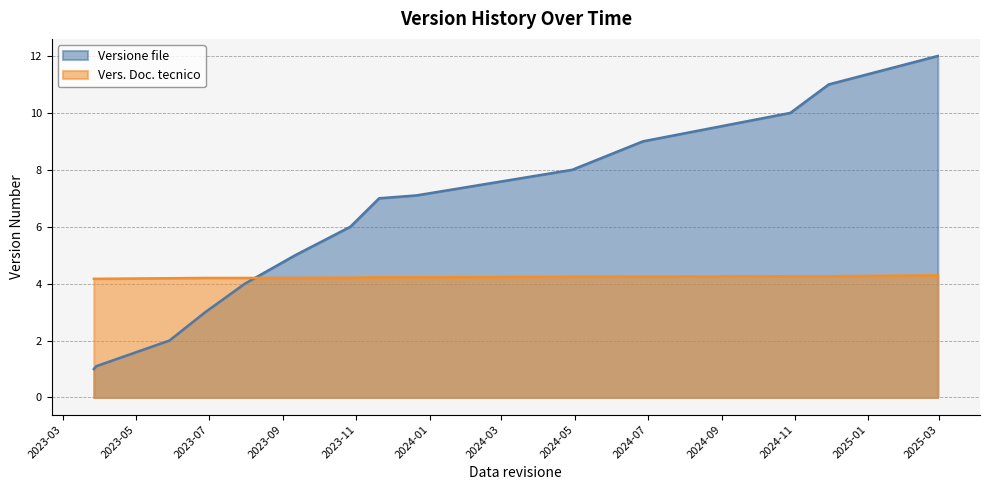

Between 2023-06-28 and 2025-02-28, which series saw the biggest shift?

Versione file